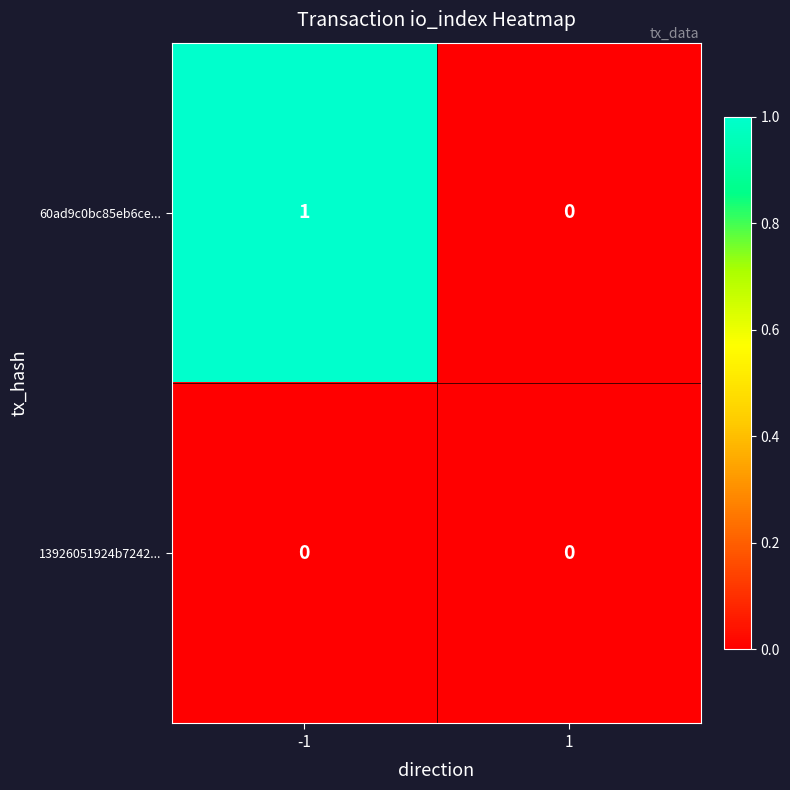

Between -1 and 1, which series saw the biggest shift?

60ad9c0bc85eb6ce...